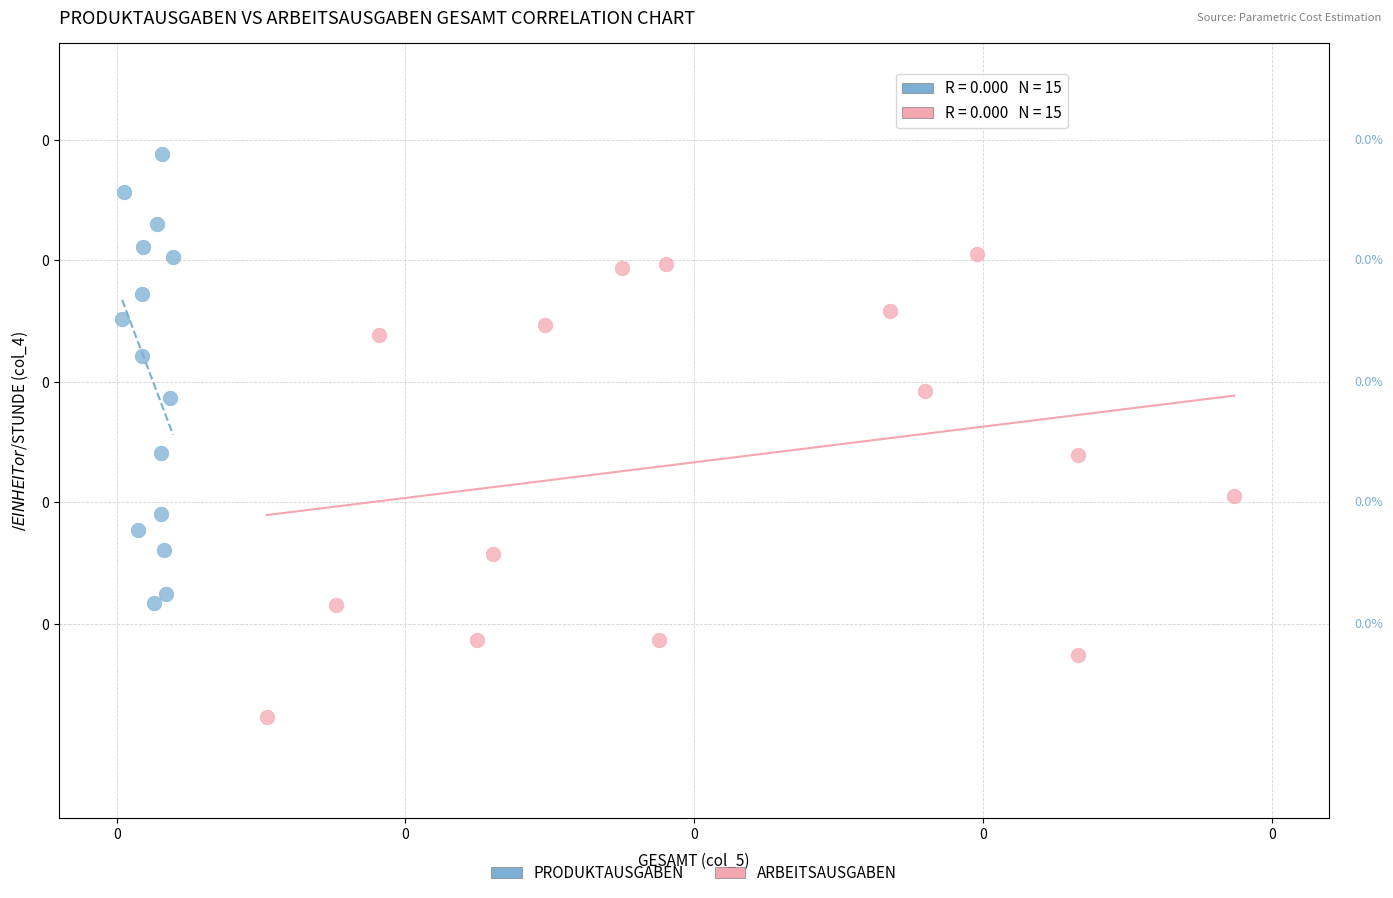

Which series has the largest Y range (max minus min)?

ARBEITSAUSGABEN